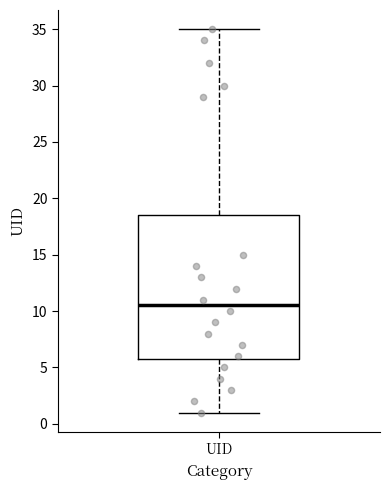

Transcribe this box plot: give where the median line is, the range the box spans, and where the two whiskers end, as read against the y-axis. The values are not printed on the chart, so give them approximately, as read against the axis.

median 10.5, box 6.0 to 18.5, whiskers 1.0 to 35.0